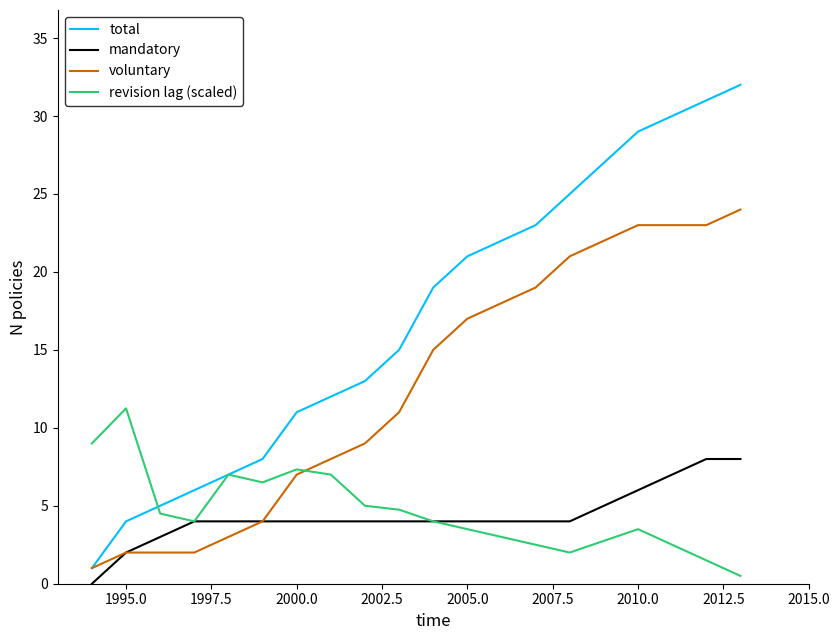

Which series has the widest spread of values?

total